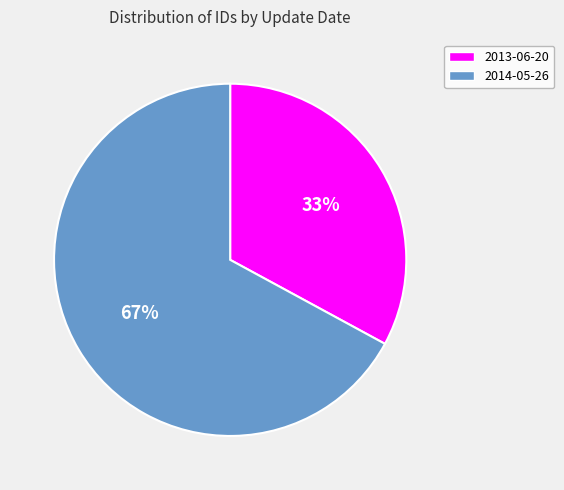

Is it true that 2013-06-20 is 33% of the pie?

True